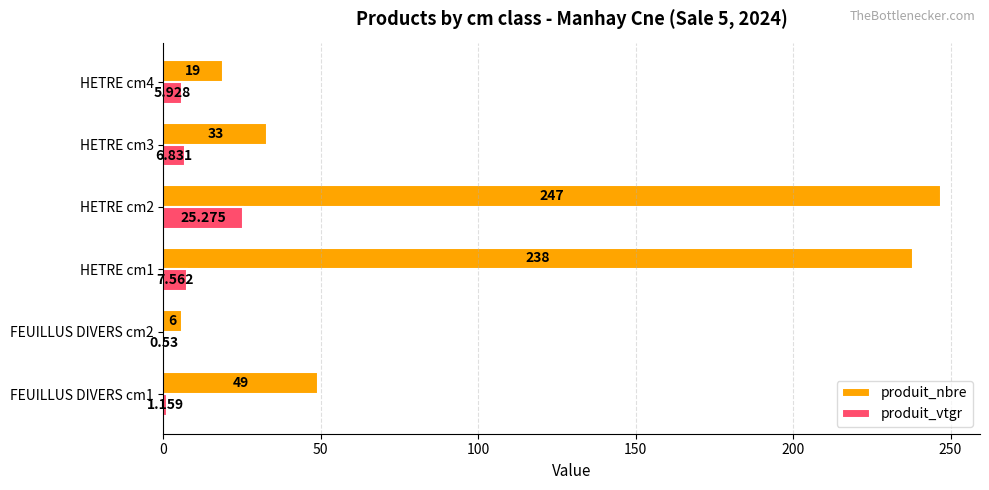

Which series changed the most between HETRE cm1 and HETRE cm4?

produit_nbre